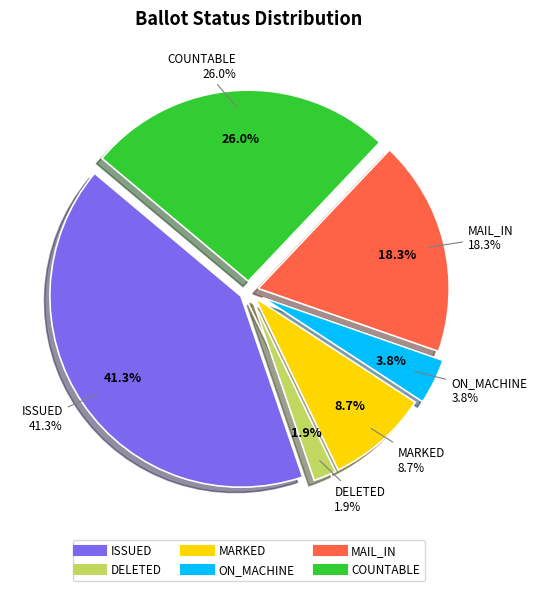

Is there any slice that represents more than half of the pie?

No